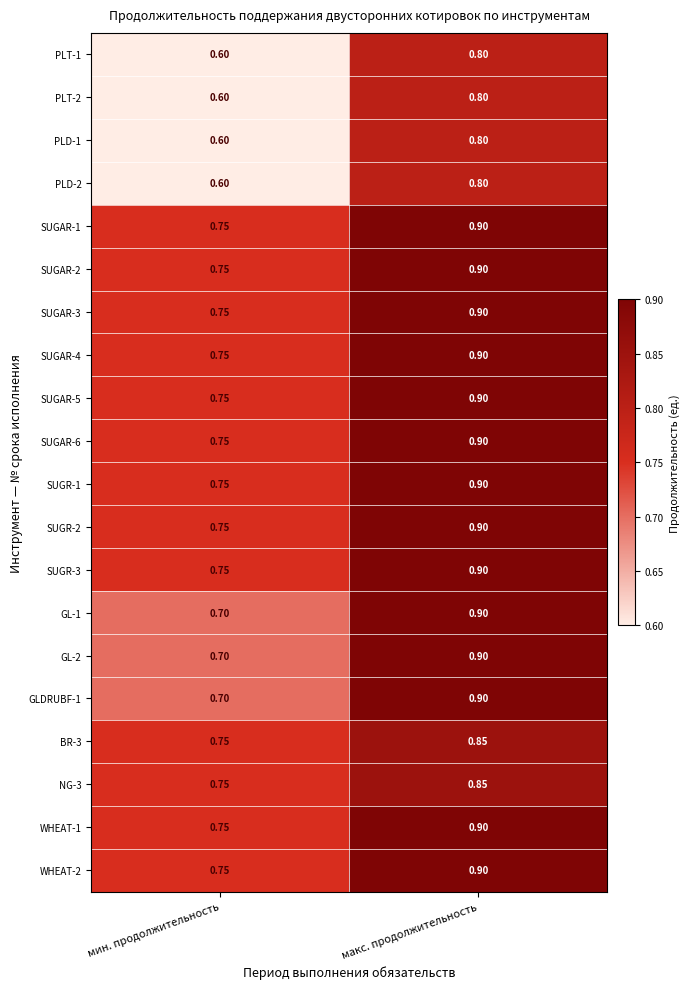

Which category has the highest value across all series?

макс. продолжительность